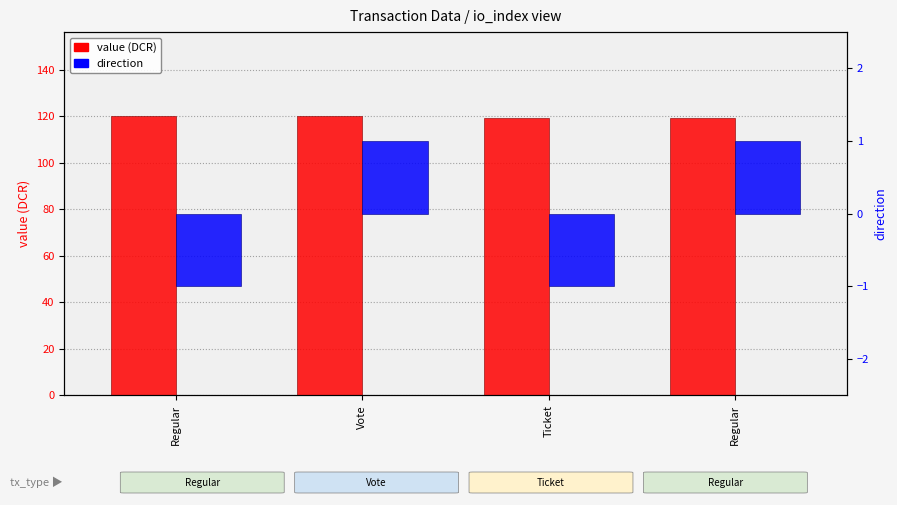

What is the total value across all series at Regular?

119.2